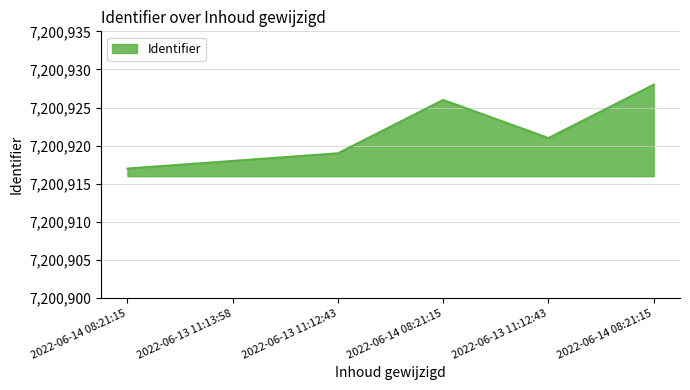

What is the value of the 3rd point from the left?

7200919